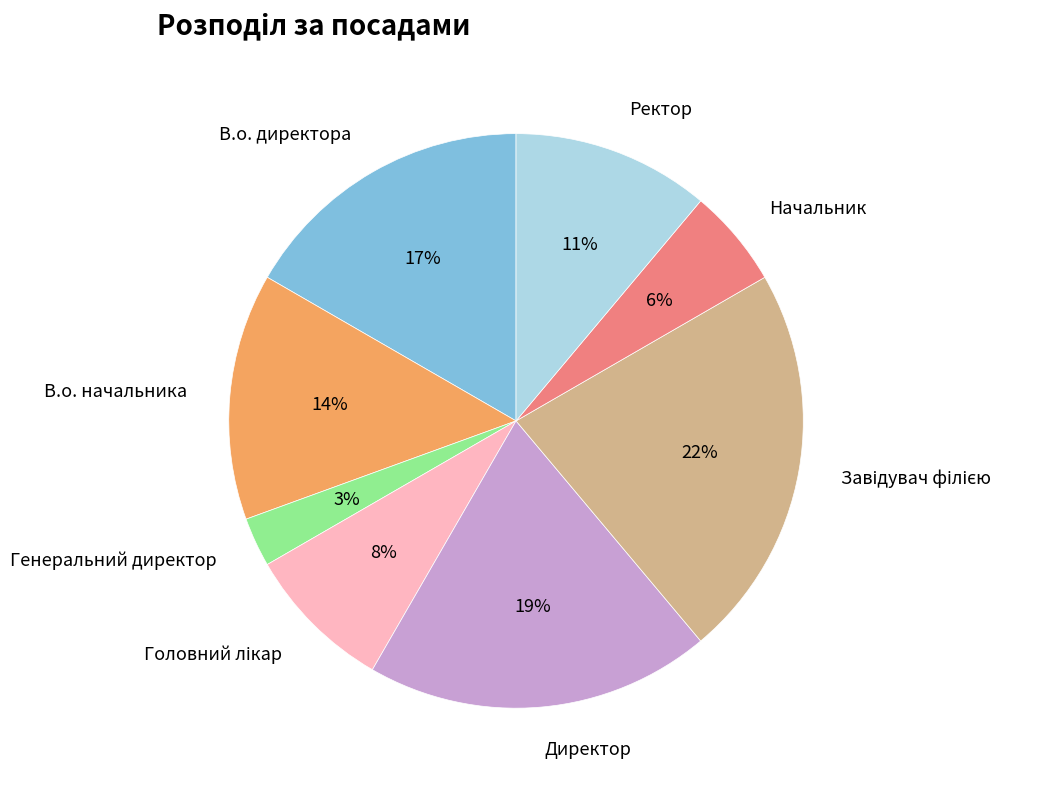

Does Ректор account for over 50% of the chart?

No